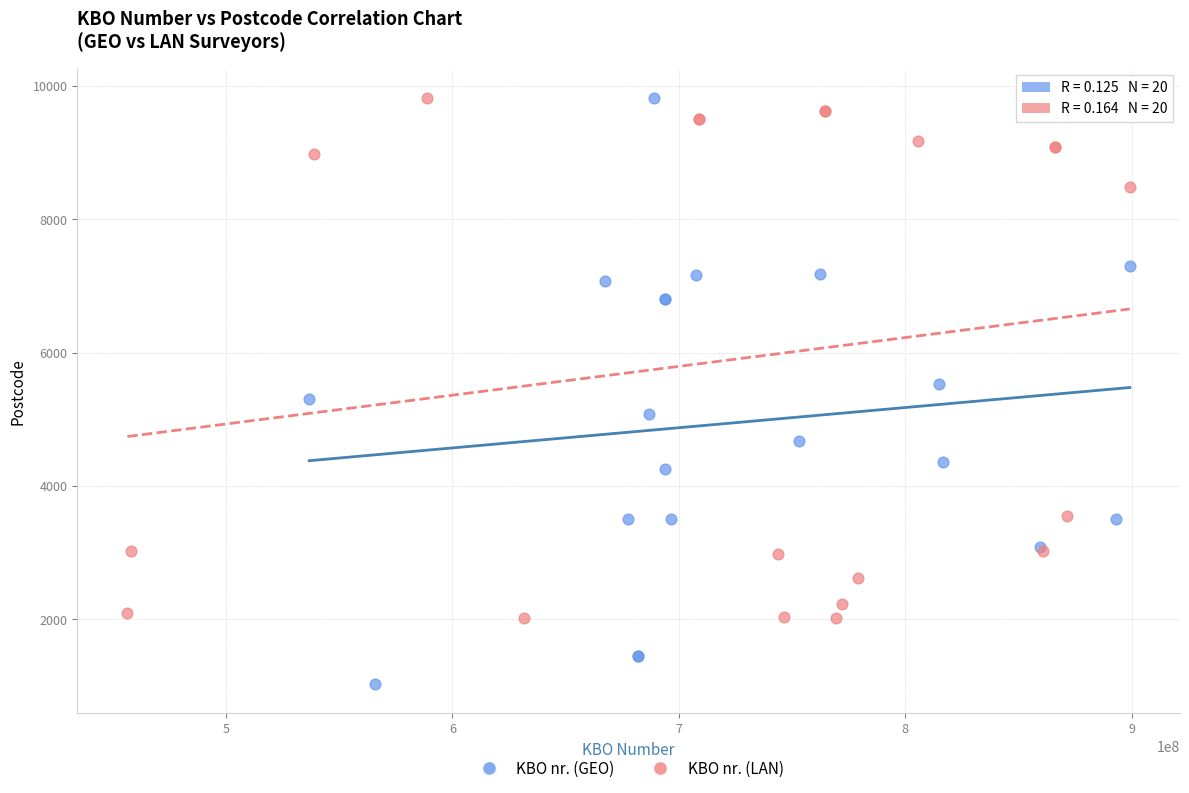

What are all the series names shown in the legend?

KBO nr. (GEO), KBO nr. (LAN)